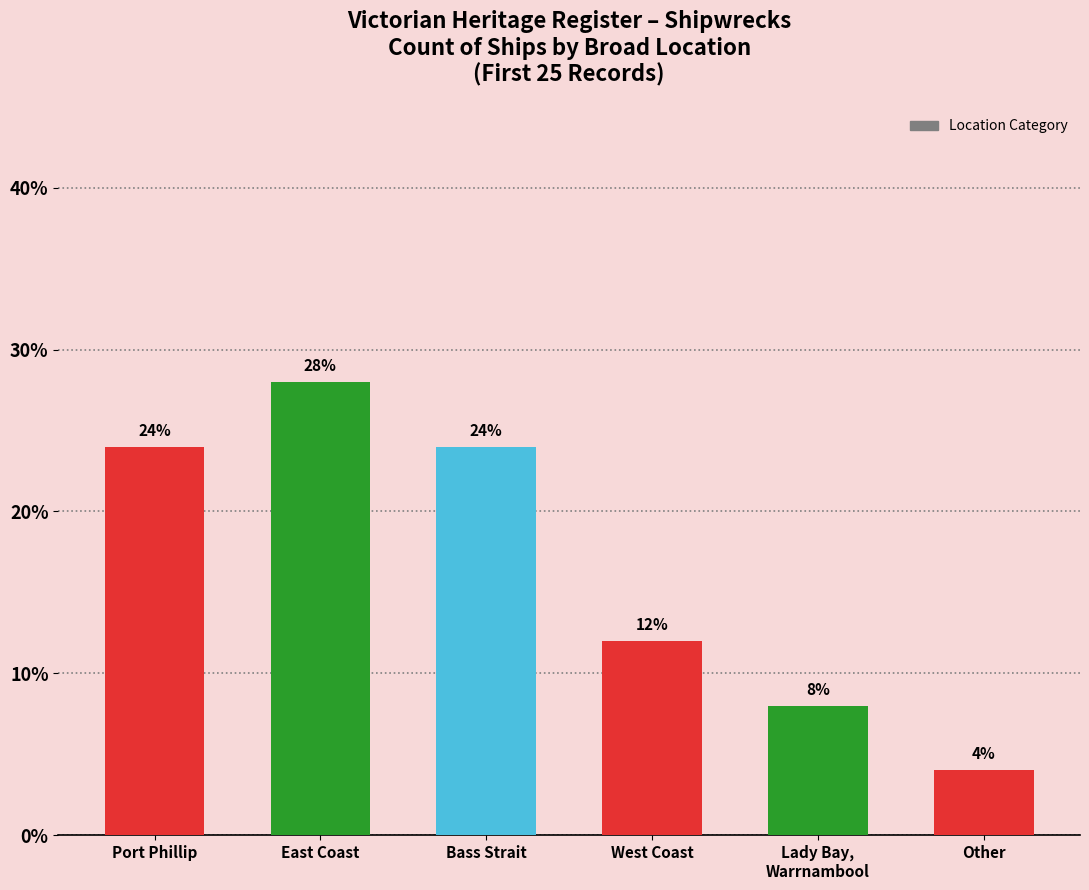

What is the difference between the maximum and minimum values?

24.0